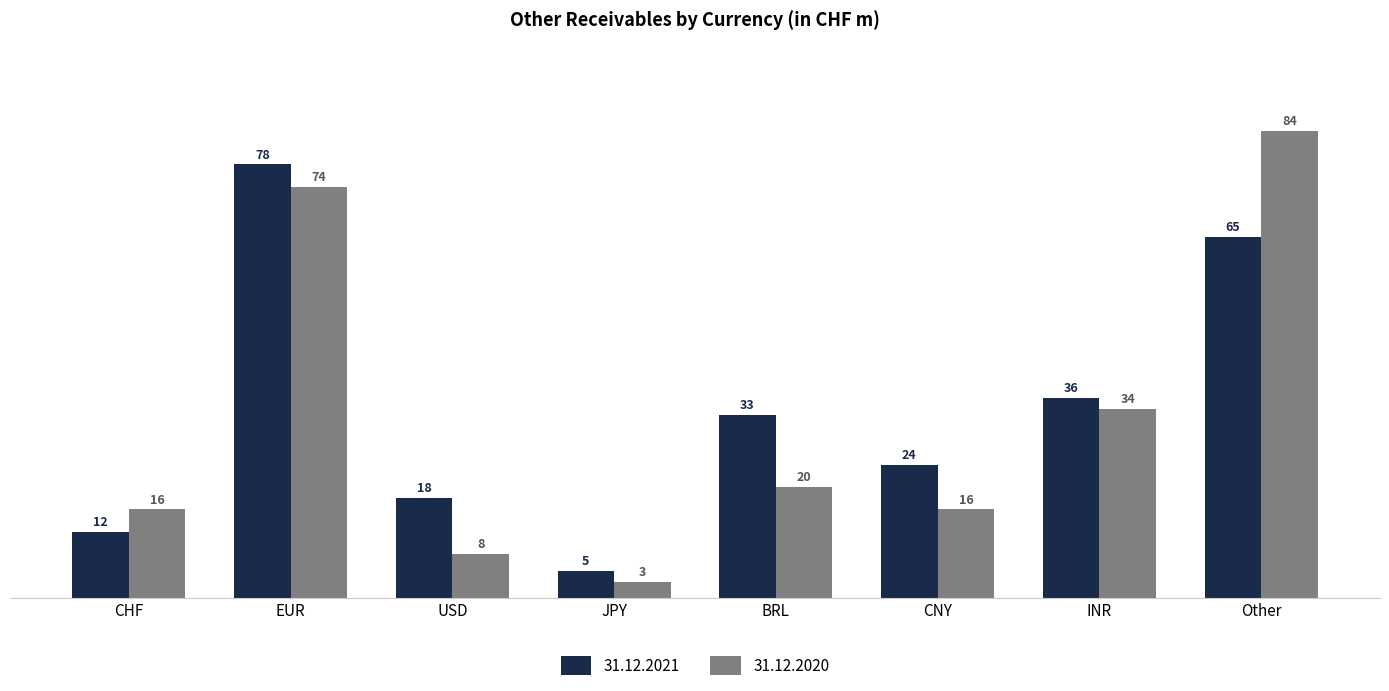

How many categories are shown in the chart?

8